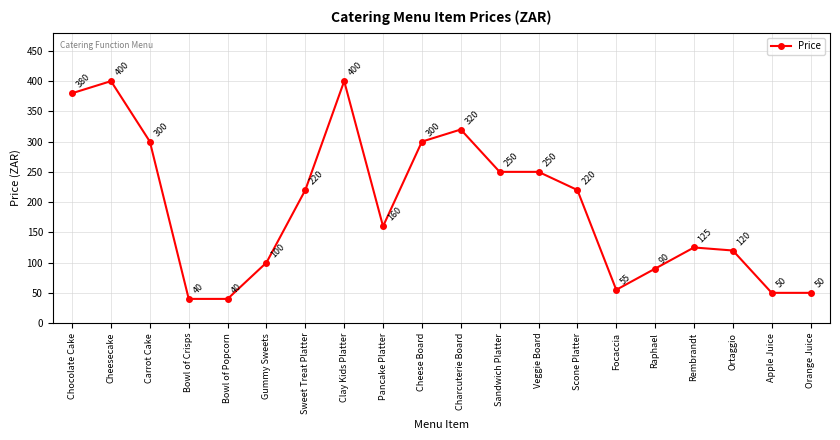

Reading right to left, transcribe all the data shown in this chart.

Orange Juice=50	Apple Juice=50	Ortaggio=120	Rembrandt=125	Raphael=90	Focaccia=55	Scone Platter=220	Veggie Board=250	Sandwich Platter=250	Charcuterie Board=320	Cheese Board=300	Pancake Platter=160	Clay Kids Platter=400	Sweet Treat Platter=220	Gummy Sweets=100	Bowl of Popcorn=40	Bowl of Crisps=40	Carrot Cake=300	Cheesecake=400	Chocolate Cake=380